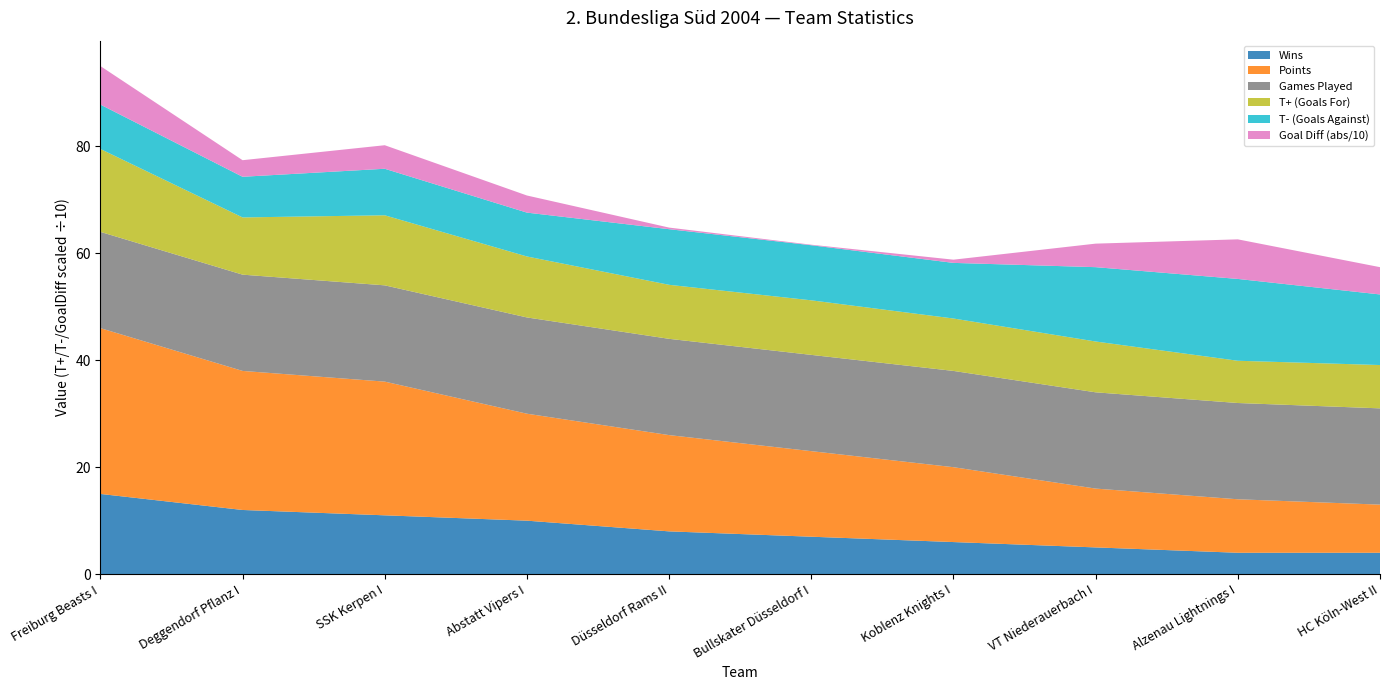

Reading left to right, list all the values displayed in this chart.

T+ (Goals For): Freiburg Beasts I=155	Deggendorf Pflanz I=107	SSK Kerpen I=131	Abstatt Vipers I=114	Düsseldorf Rams II=101	Bullskater Düsseldorf I=102	Koblenz Knights I=98	VT Niederauerbach I=95	Alzenau Lightnings I=79	HC Köln-West II=81
T- (Goals Against): Freiburg Beasts I=83	Deggendorf Pflanz I=76	SSK Kerpen I=87	Abstatt Vipers I=82	Düsseldorf Rams II=104	Bullskater Düsseldorf I=103	Koblenz Knights I=104	VT Niederauerbach I=139	Alzenau Lightnings I=153	HC Köln-West II=132
Points: Freiburg Beasts I=31	Deggendorf Pflanz I=26	SSK Kerpen I=25	Abstatt Vipers I=20	Düsseldorf Rams II=18	Bullskater Düsseldorf I=16	Koblenz Knights I=14	VT Niederauerbach I=11	Alzenau Lightnings I=10	HC Köln-West II=9
Games Played: Freiburg Beasts I=18	Deggendorf Pflanz I=18	SSK Kerpen I=18	Abstatt Vipers I=18	Düsseldorf Rams II=18	Bullskater Düsseldorf I=18	Koblenz Knights I=18	VT Niederauerbach I=18	Alzenau Lightnings I=18	HC Köln-West II=18
Goal Diff: Freiburg Beasts I=72	Deggendorf Pflanz I=31	SSK Kerpen I=44	Abstatt Vipers I=32	Düsseldorf Rams II=-3	Bullskater Düsseldorf I=-1	Koblenz Knights I=-6	VT Niederauerbach I=-44	Alzenau Lightnings I=-74	HC Köln-West II=-51
Wins: Freiburg Beasts I=15	Deggendorf Pflanz I=12	SSK Kerpen I=11	Abstatt Vipers I=10	Düsseldorf Rams II=8	Bullskater Düsseldorf I=7	Koblenz Knights I=6	VT Niederauerbach I=5	Alzenau Lightnings I=4	HC Köln-West II=4